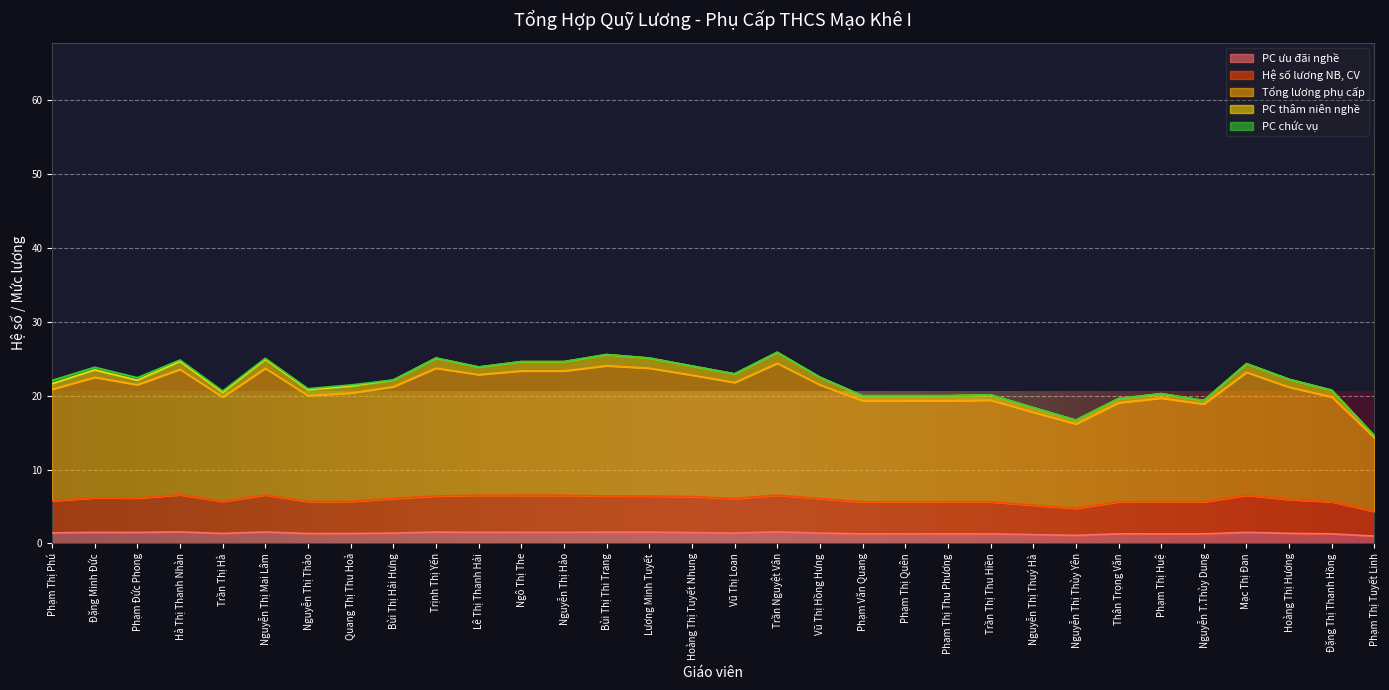

What is the average value of the Hệ số lương NB, CV series?

5.9